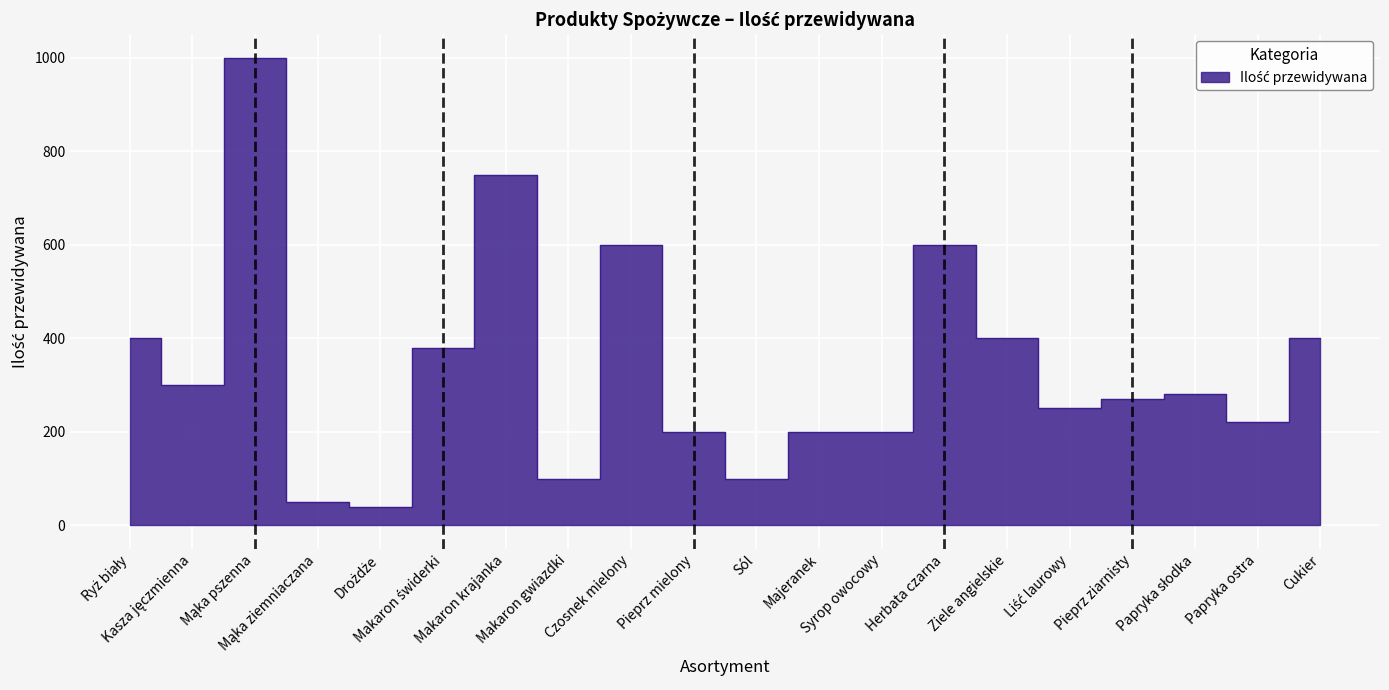

How many lines are shown in the chart?

1